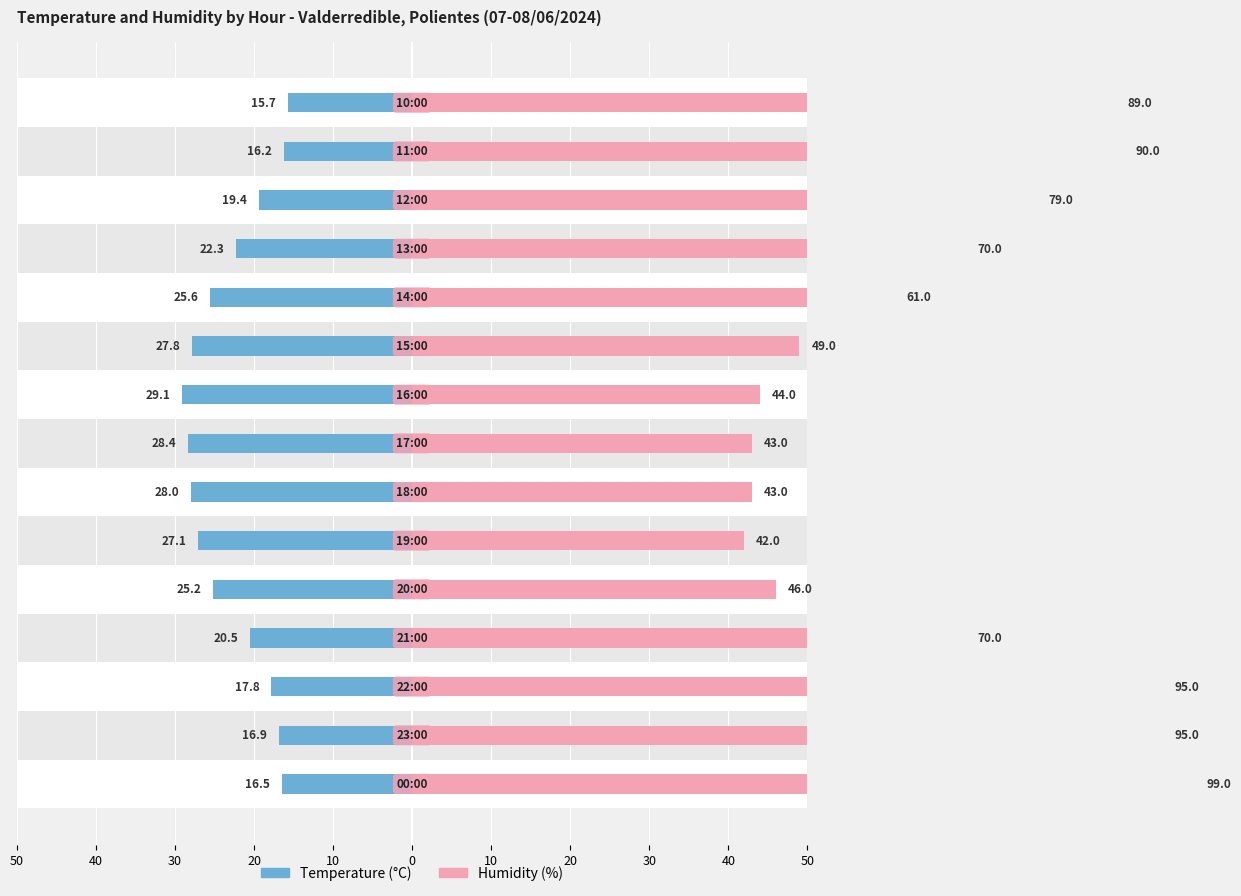

Count the number of categories in the chart.

15